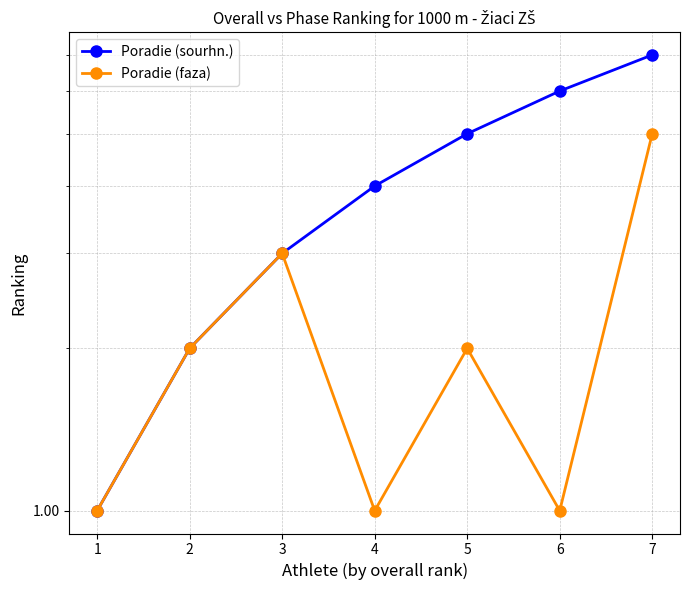

The Poradie (sourhn.) series shows 4 at 3. True or false?

False